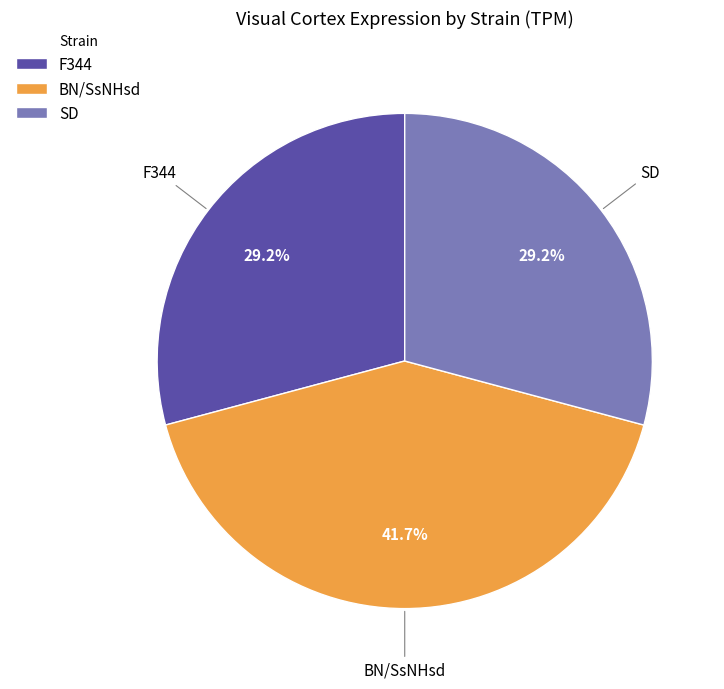

Which slice is the largest?

BN/SsNHsd